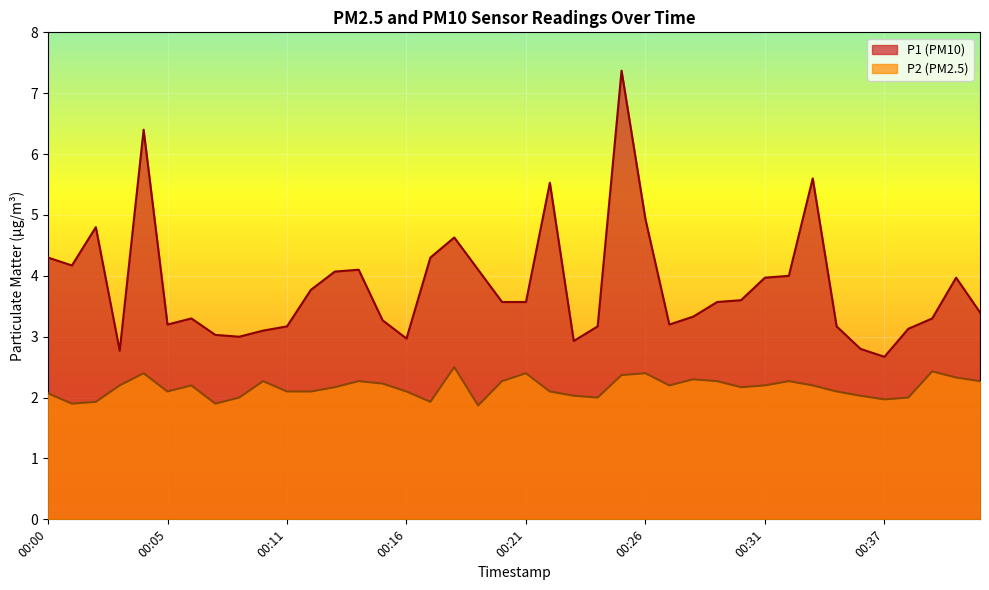

What is the greatest value displayed?

7.4